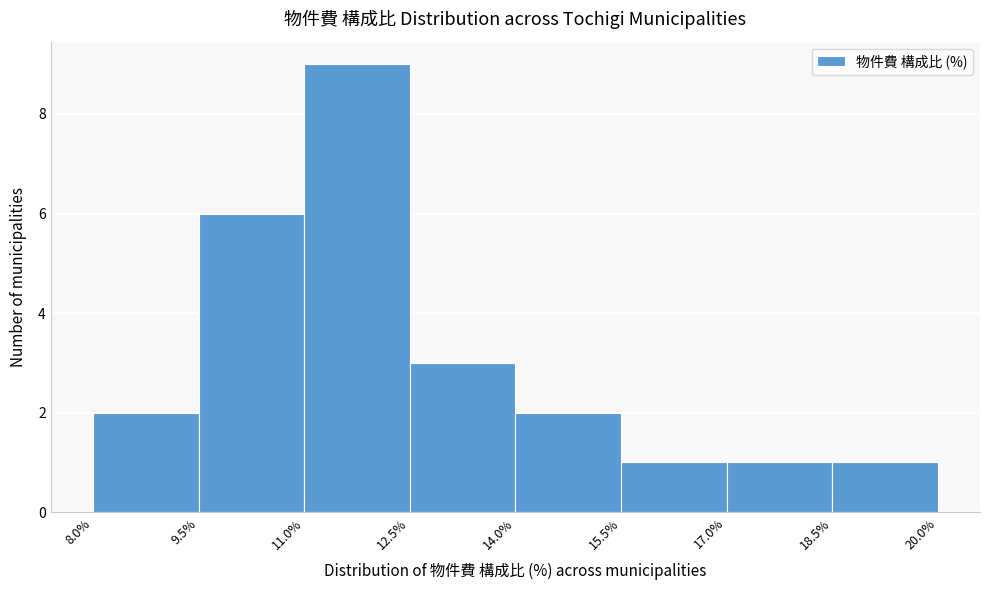

Reading left to right, list every bar in this chart as the range it spans on the x-axis followed by its height. The values are not printed on the chart, so give them approximately, as read against the axis.

8.0% to 9.5%: 2
9.5% to 11.0%: 6
11.0% to 12.5%: 9
12.5% to 14.0%: 3
14.0% to 15.5%: 2
15.5% to 17.0%: 1
17.0% to 18.5%: 1
18.5% to 20.0%: 1